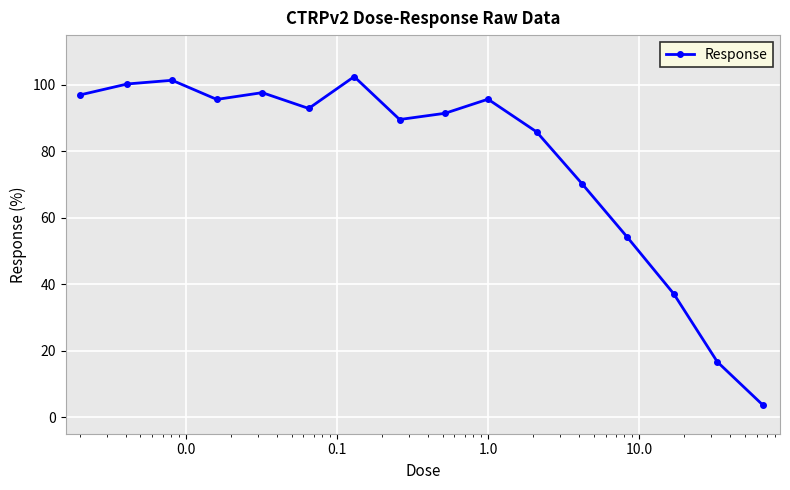

What is the average value?

77.0